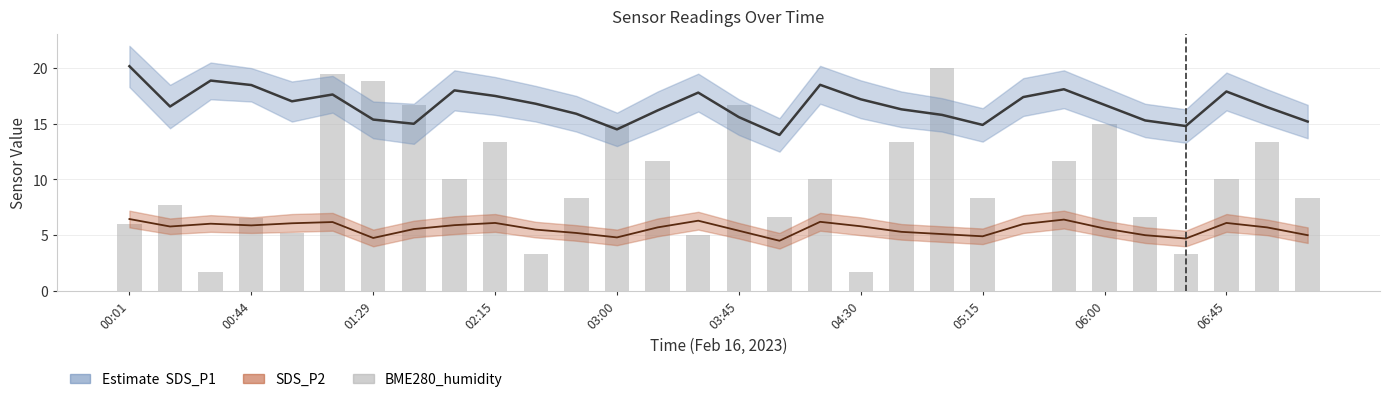

What is the change in value from 05:15 to 20?

+3.3